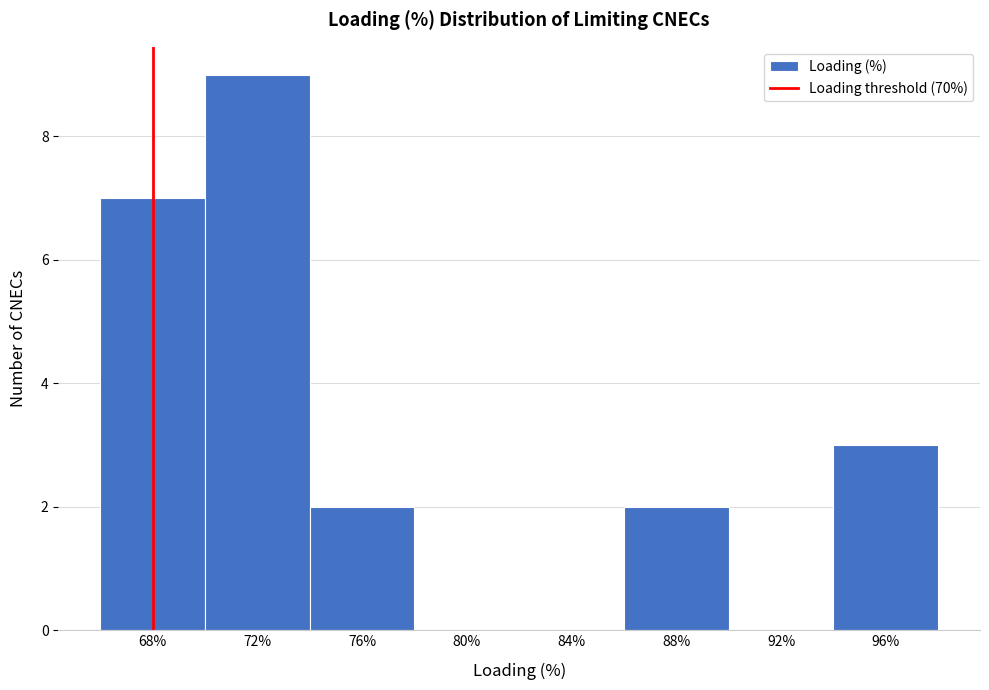

Reading right to left, what are all the values shown in this chart?

96%=3	92%=0	88%=2	84%=0	80%=0	76%=2	72%=9	68%=7